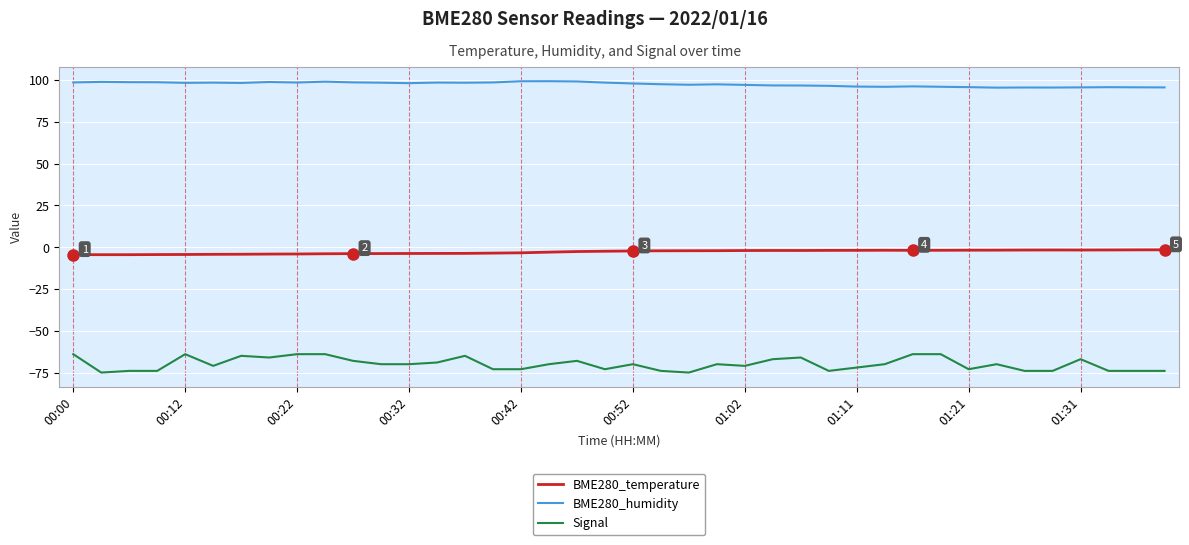

Which series has the largest total across all categories?

BME280_humidity